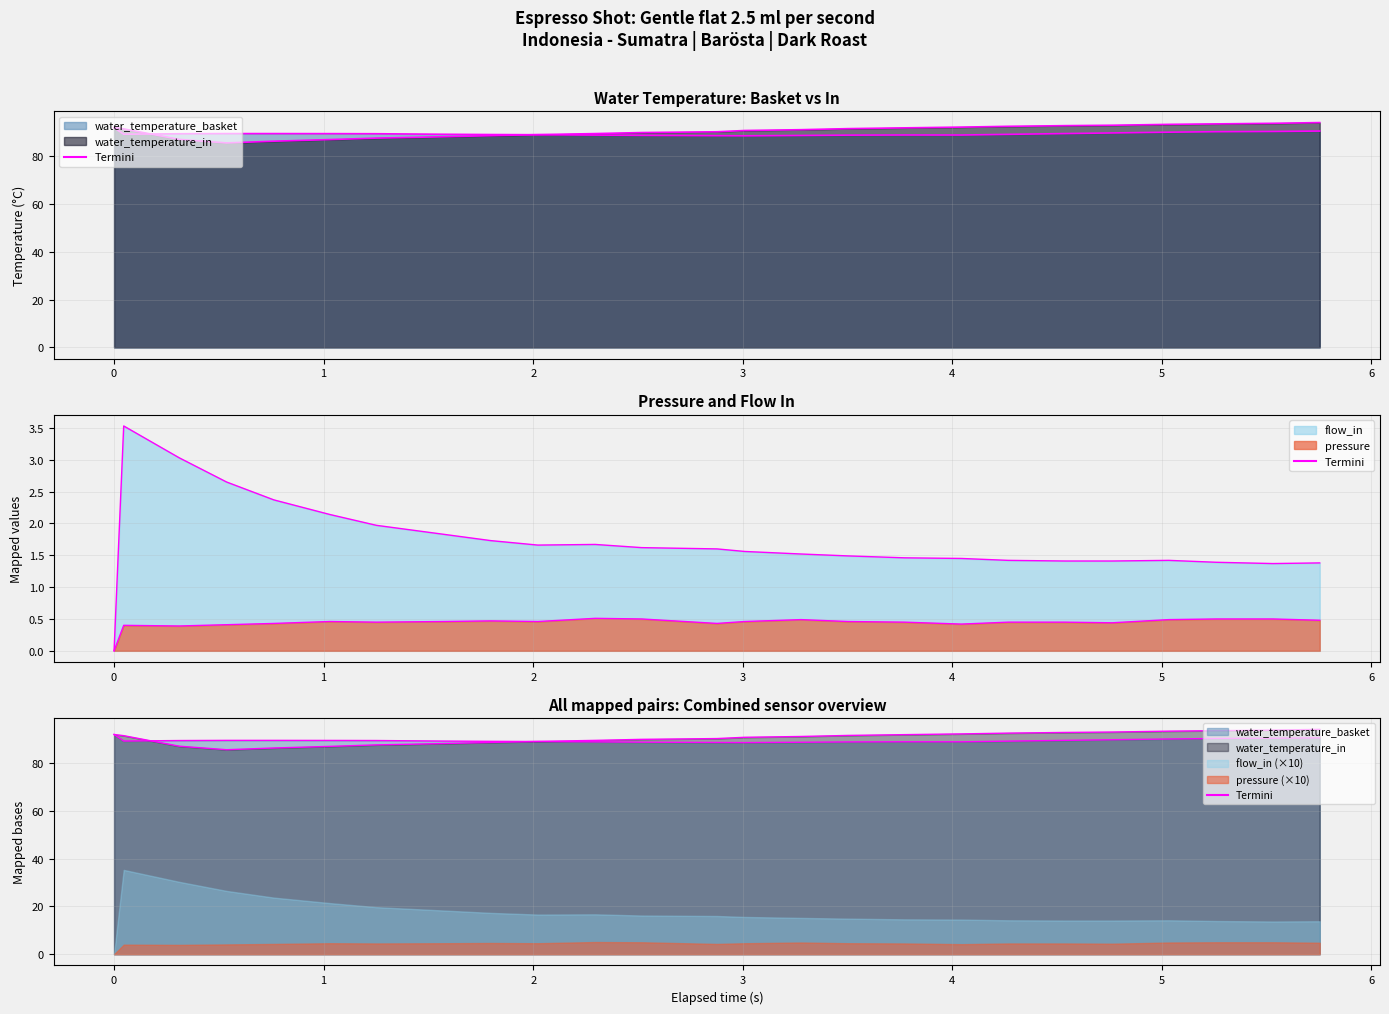

What is the difference between the maximum and minimum values in the flow_in series?

3.5